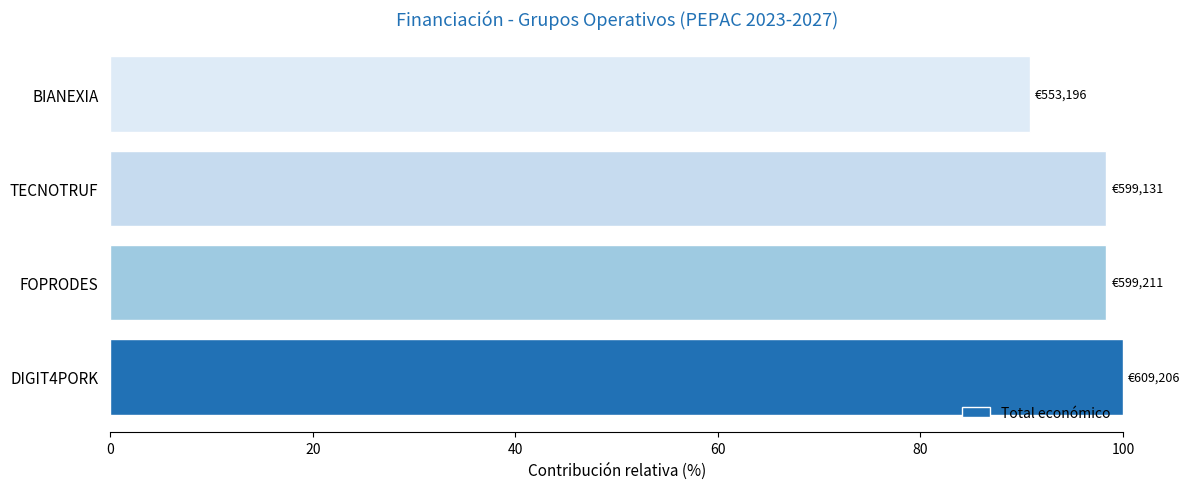

Count the number of categories in the chart.

4